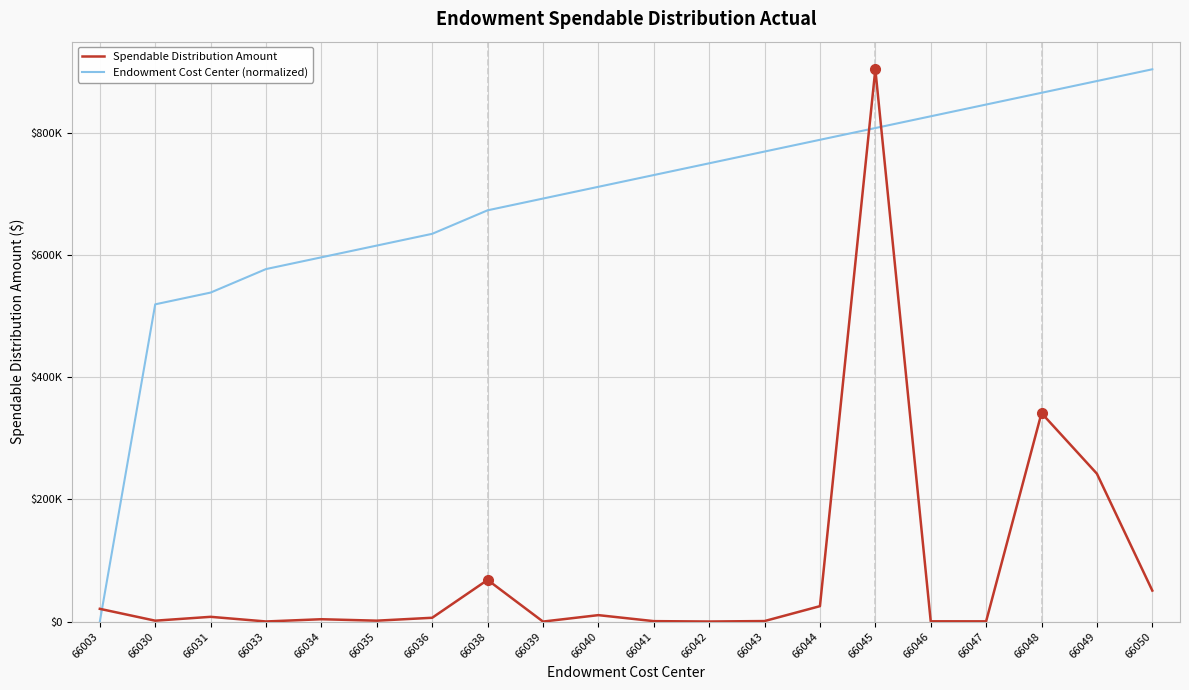

Is the value of Endowment Cost Center (normalized) at 66031 greater than the value of Spendable Distribution Amount at 66045?

No